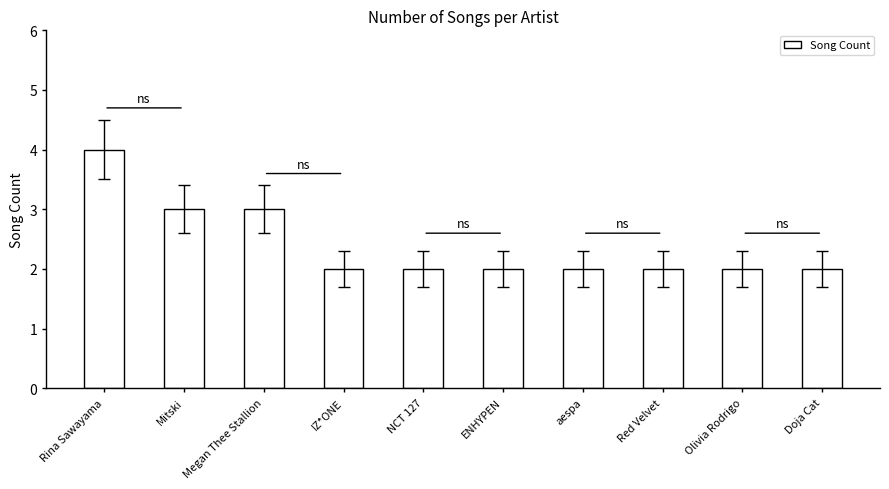

What is the approximate value at Olivia Rodrigo?

2